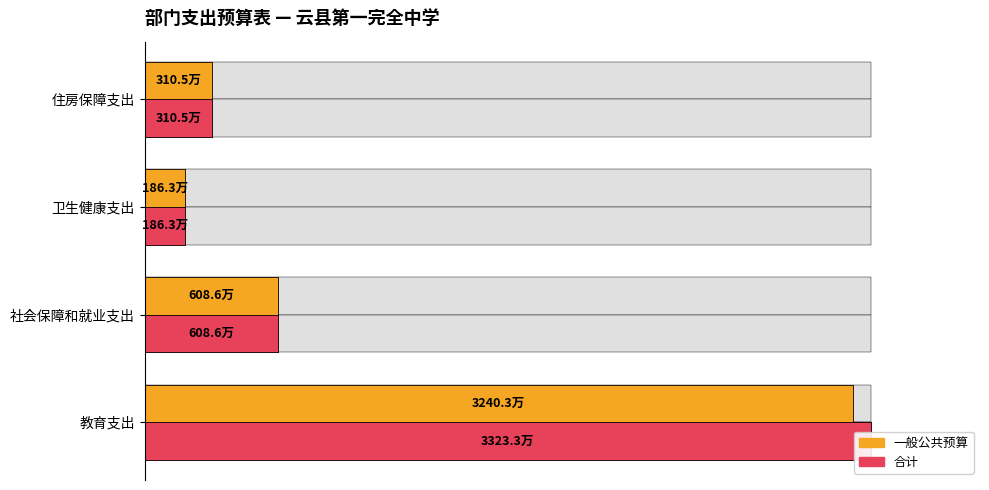

Which series has the largest total across all categories?

合计